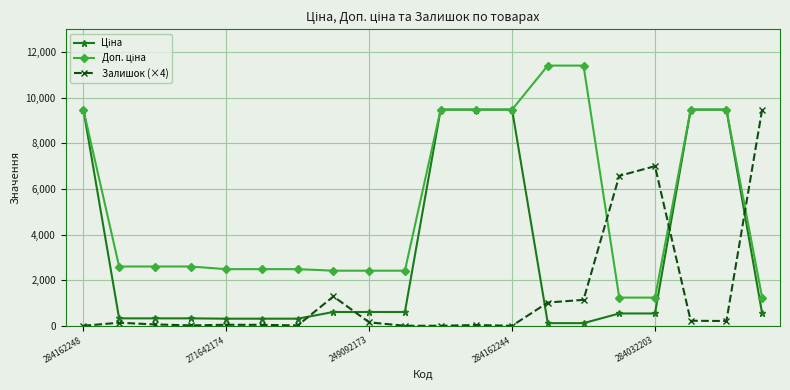

At which label is Доп. ціна closest to 6322?

284162248